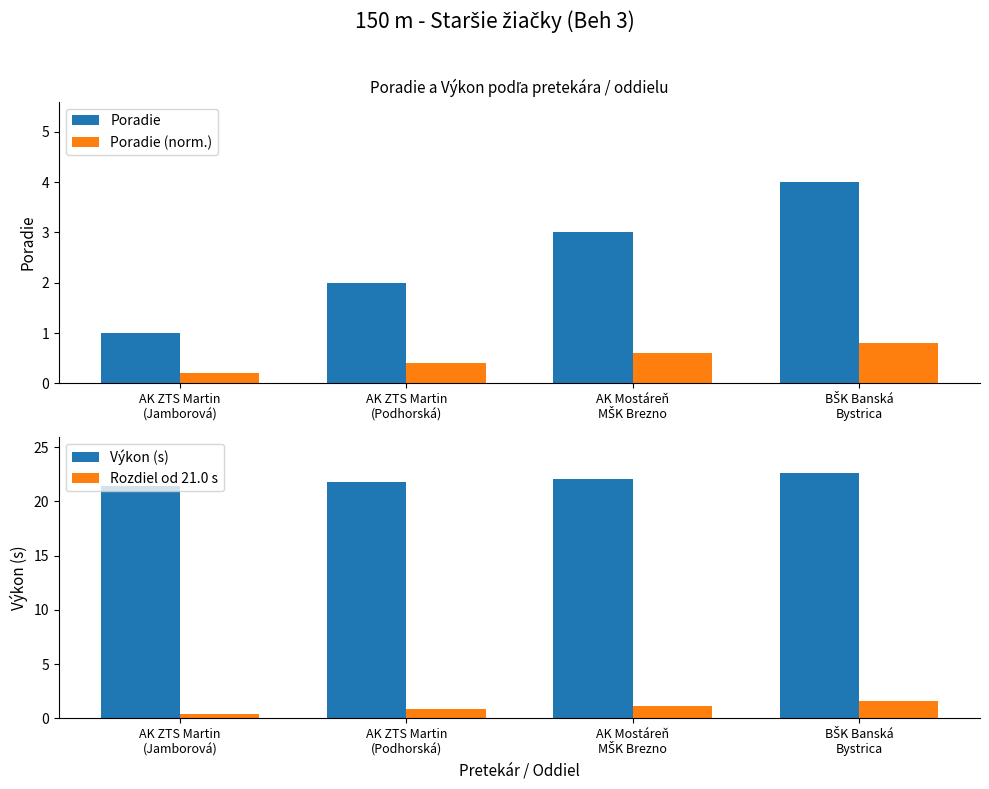

Which series changed the most between AK ZTS Martin
(Jamborová) and AK ZTS Martin
(Podhorská)?

Poradie